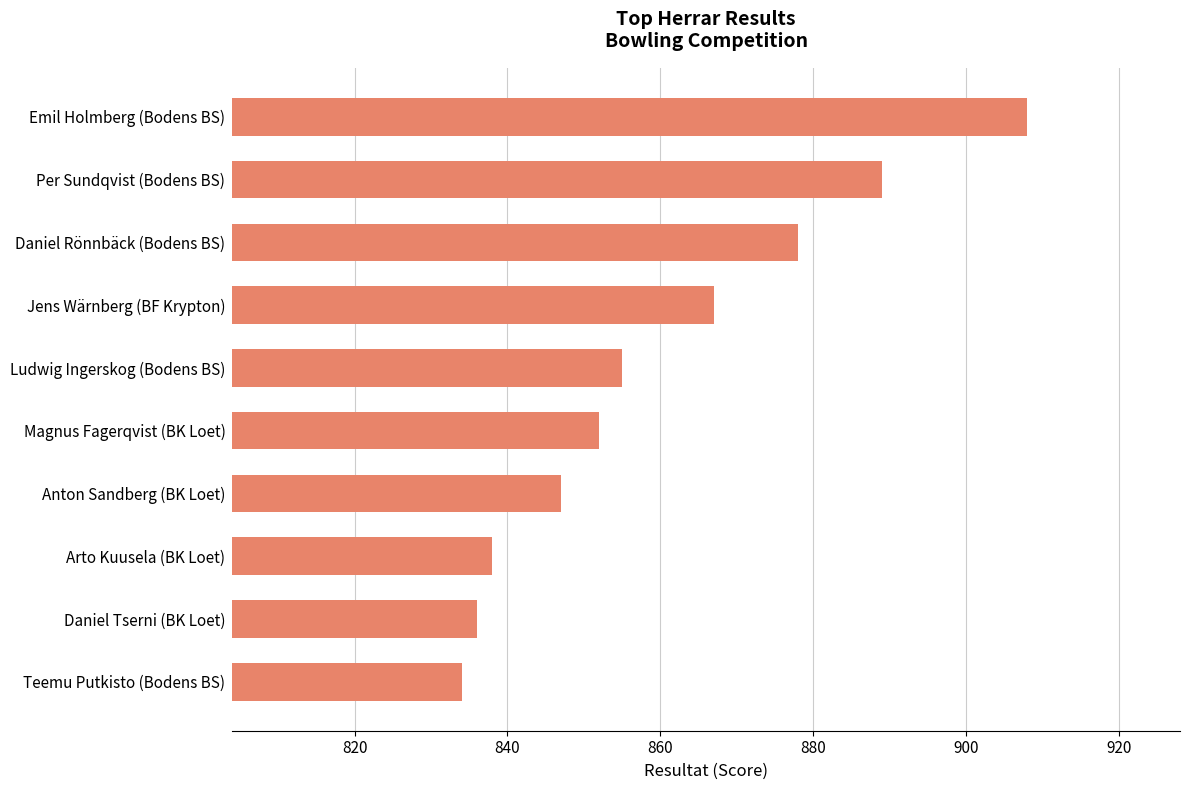

How many data points does each series have?

10